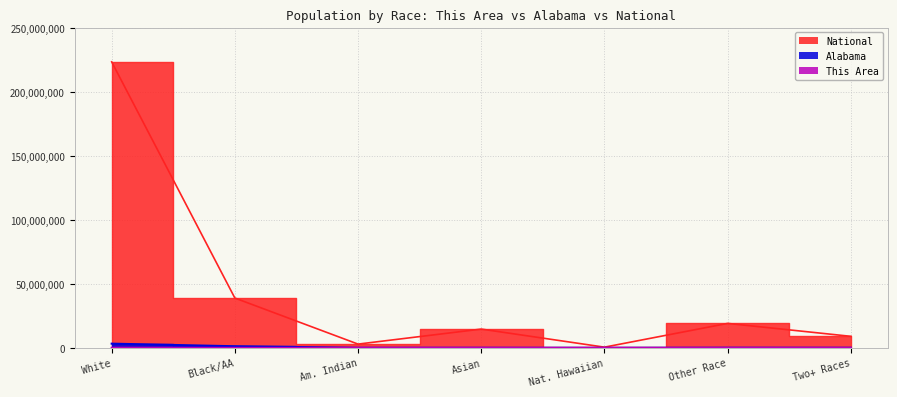

True or false: Alabama has a value of 1251311 at Black/AA.

True